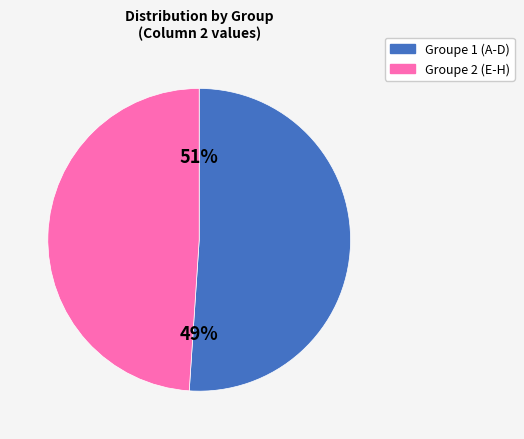

To the nearest percent, what portion does H represent?

12%